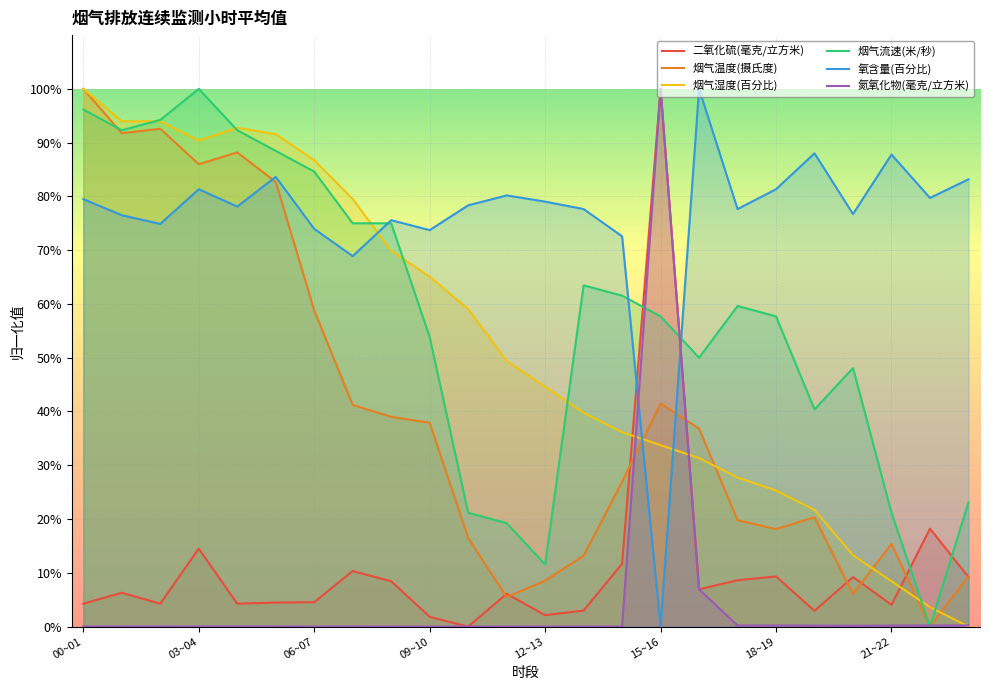

What is the sum of the 二氧化硫(毫克/立方米) values at 04~05 and 10~11?

4.3